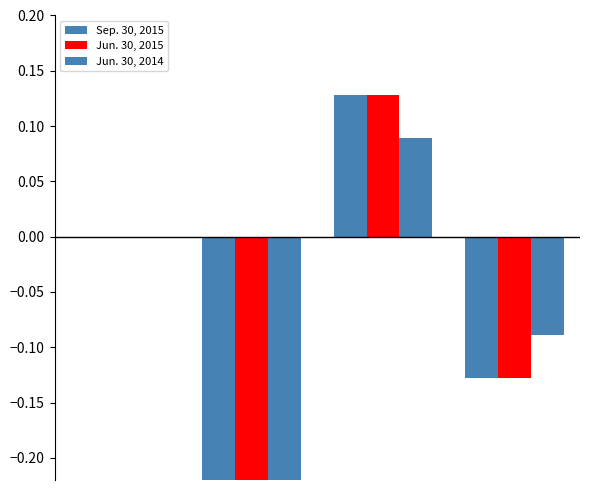

Reading left to right, extract all data points from this chart.

Sep. 30, 2015: 0.0	-1.0	0.1	-0.1
Jun. 30, 2015: 0.0	-1.0	0.1	-0.1
Jun. 30, 2014: 0.0	-1.0	0.1	-0.1